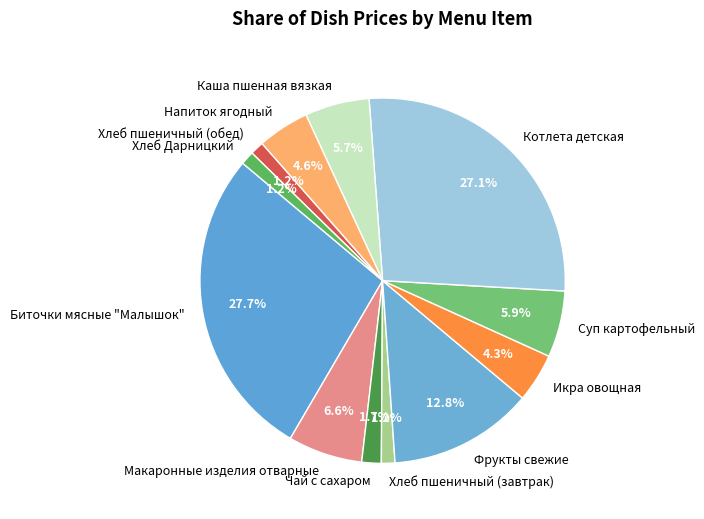

What percentage is the Чай с сахаром slice, to the nearest percent?

2%